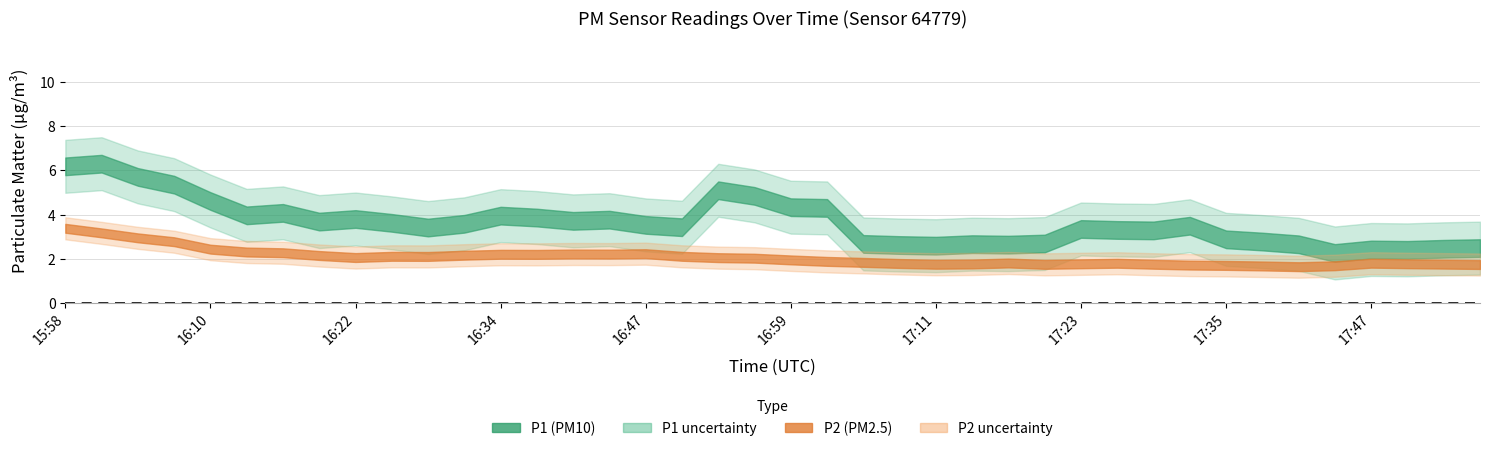

List the labels in order of P2 value, smallest first.

17:35, 17:53, 17:56, 17:14, 17:05, 17:23, 17:38, 17:44, 17:47, 17:17, 17:41, 17:26, 17:02, 17:08, 17:29, 17:32, 16:25, 17:11, 16:53, 16:56, 17:20, 16:22, 16:37, 16:50, 16:59, 17:50, 16:31, 16:19, 16:13, 16:16, 16:47, 16:34, 16:43, 16:07, 16:40, 16:28, 16:10, 16:04, 15:58, 16:01